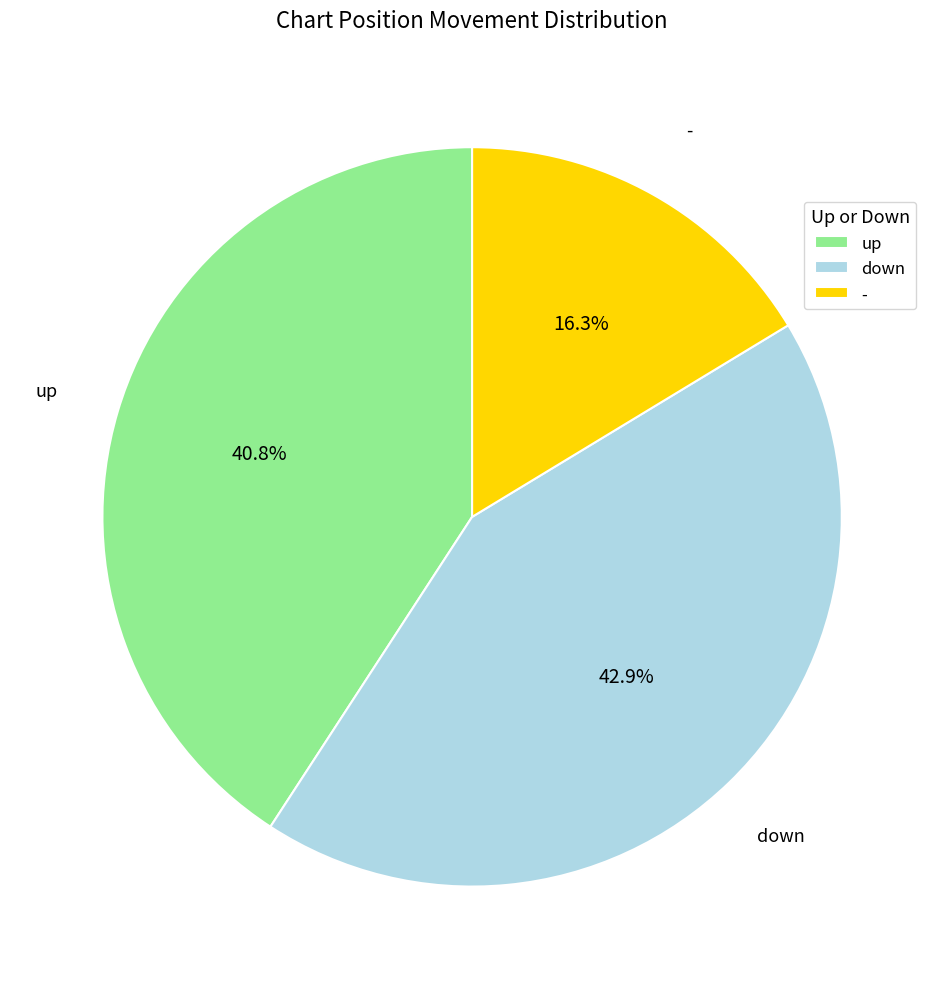

How many slices are in this pie chart?

3